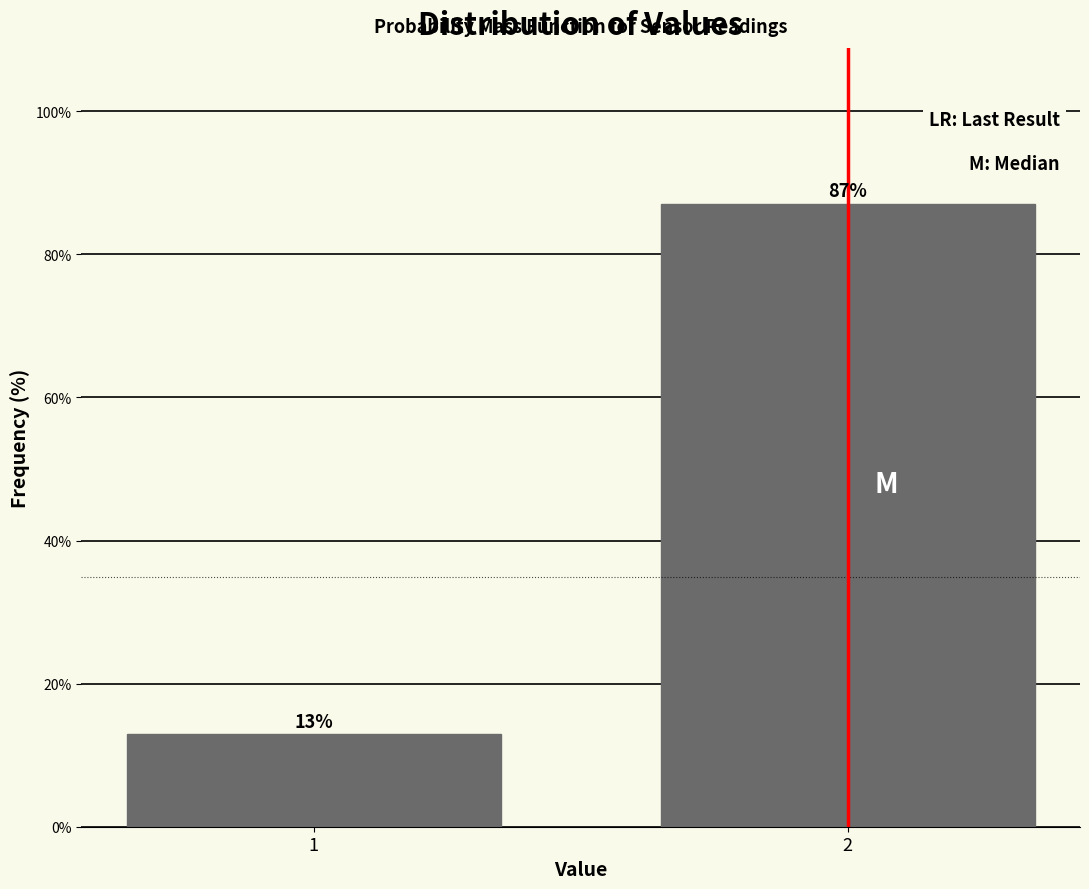

Is it true that the value at 1 is 12.9?

True